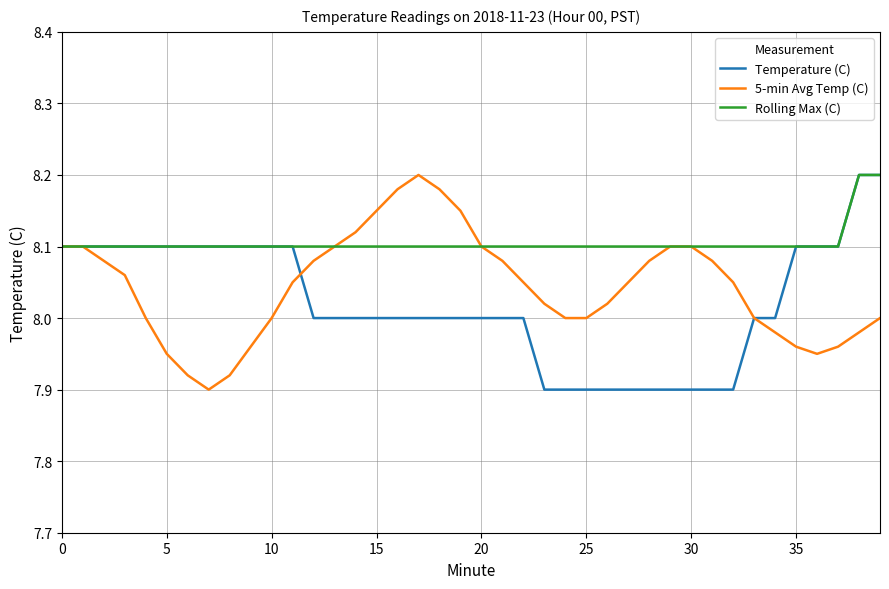

Which series has the largest total across all categories?

Rolling Max (C)